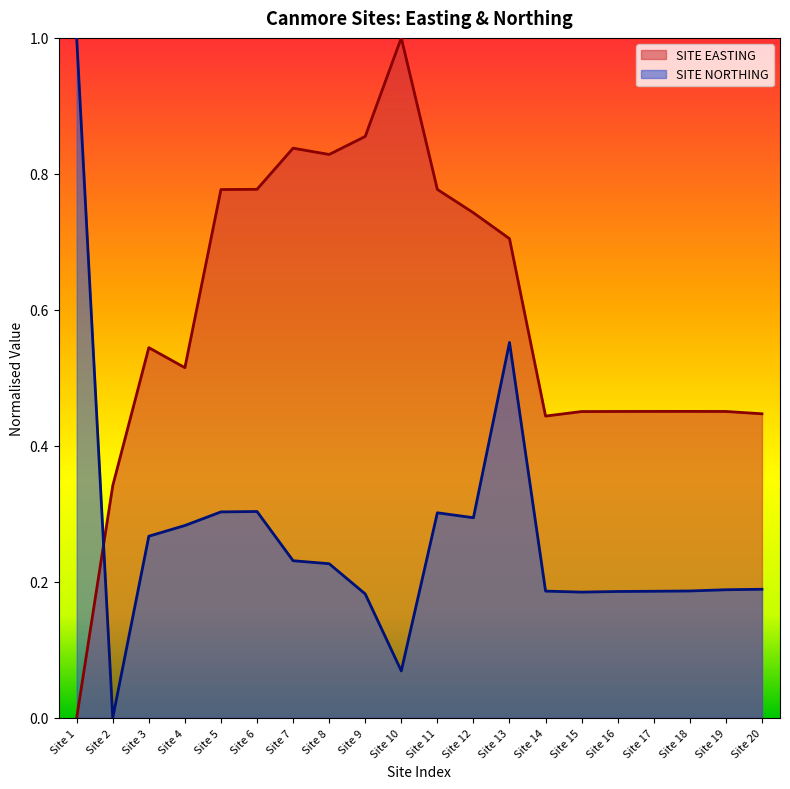

Reading right to left, extract all data points from this chart.

SITE EASTING: Site 20=0.4	Site 19=0.5	Site 18=0.5	Site 17=0.5	Site 16=0.5	Site 15=0.5	Site 14=0.4	Site 13=0.7	Site 12=0.7	Site 11=0.8	Site 10=1.0	Site 9=0.9	Site 8=0.8	Site 7=0.8	Site 6=0.8	Site 5=0.8	Site 4=0.5	Site 3=0.5	Site 2=0.3	Site 1=0.0
SITE NORTHING: Site 20=0.2	Site 19=0.2	Site 18=0.2	Site 17=0.2	Site 16=0.2	Site 15=0.2	Site 14=0.2	Site 13=0.6	Site 12=0.3	Site 11=0.3	Site 10=0.1	Site 9=0.2	Site 8=0.2	Site 7=0.2	Site 6=0.3	Site 5=0.3	Site 4=0.3	Site 3=0.3	Site 2=0.0	Site 1=1.0